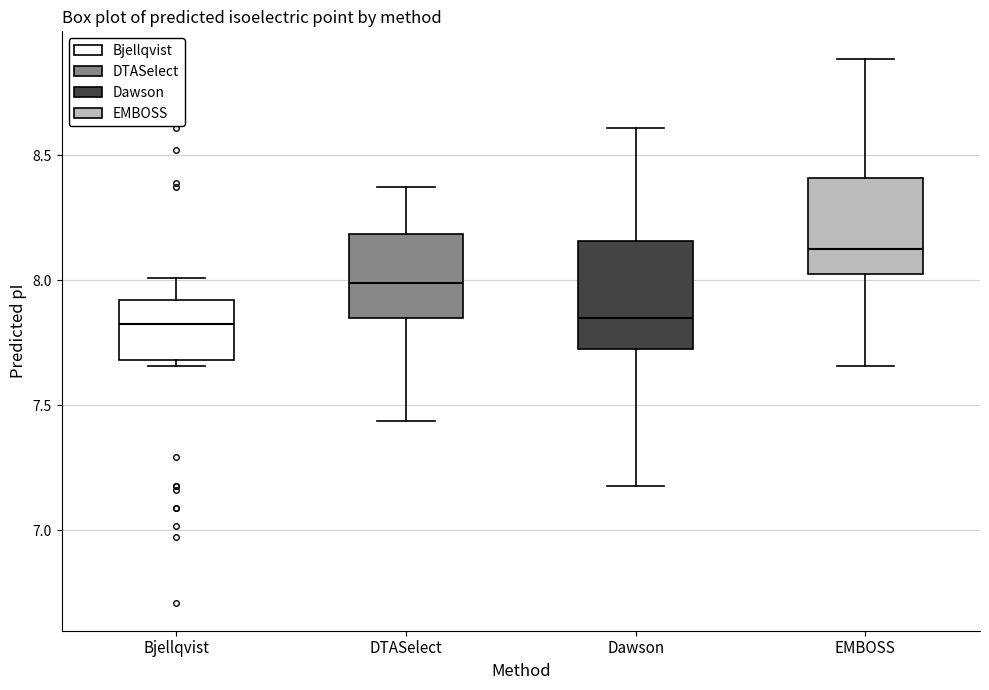

Reading left to right, transcribe this box plot: for each box, give where its median line is, the range the box spans, and where its two whiskers end, as read against the y-axis. The values are not printed on the chart, so give them approximately, as read against the axis.

Bjellqvist: median 7.85, box 7.70 to 7.90, whiskers 7.65 to 8.00
DTASelect: median 8.00, box 7.85 to 8.20, whiskers 7.45 to 8.40
Dawson: median 7.85, box 7.70 to 8.15, whiskers 7.20 to 8.60
EMBOSS: median 8.15, box 8.00 to 8.40, whiskers 7.65 to 8.90